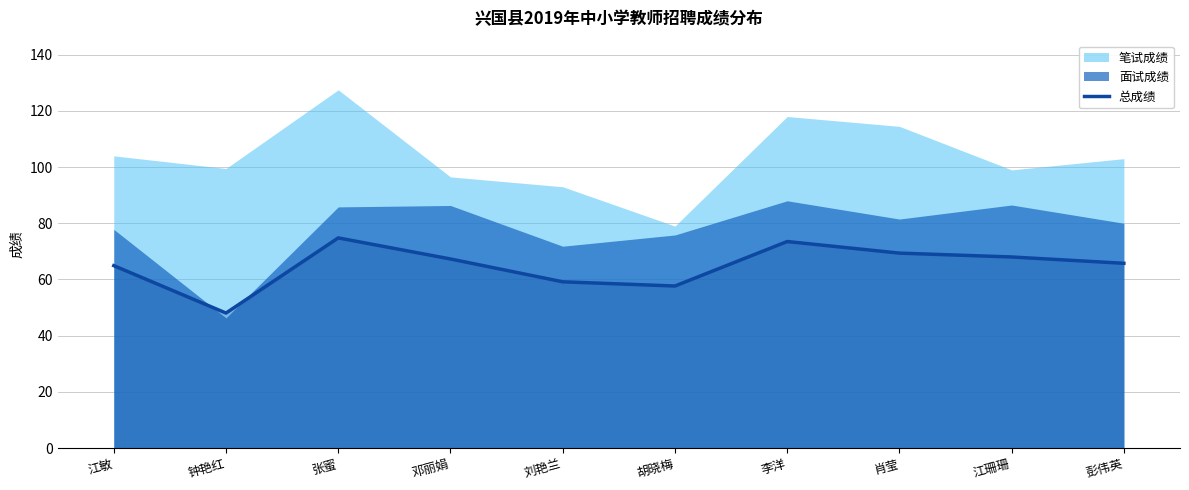

The value at 江敏 is 64.9. True or false?

True